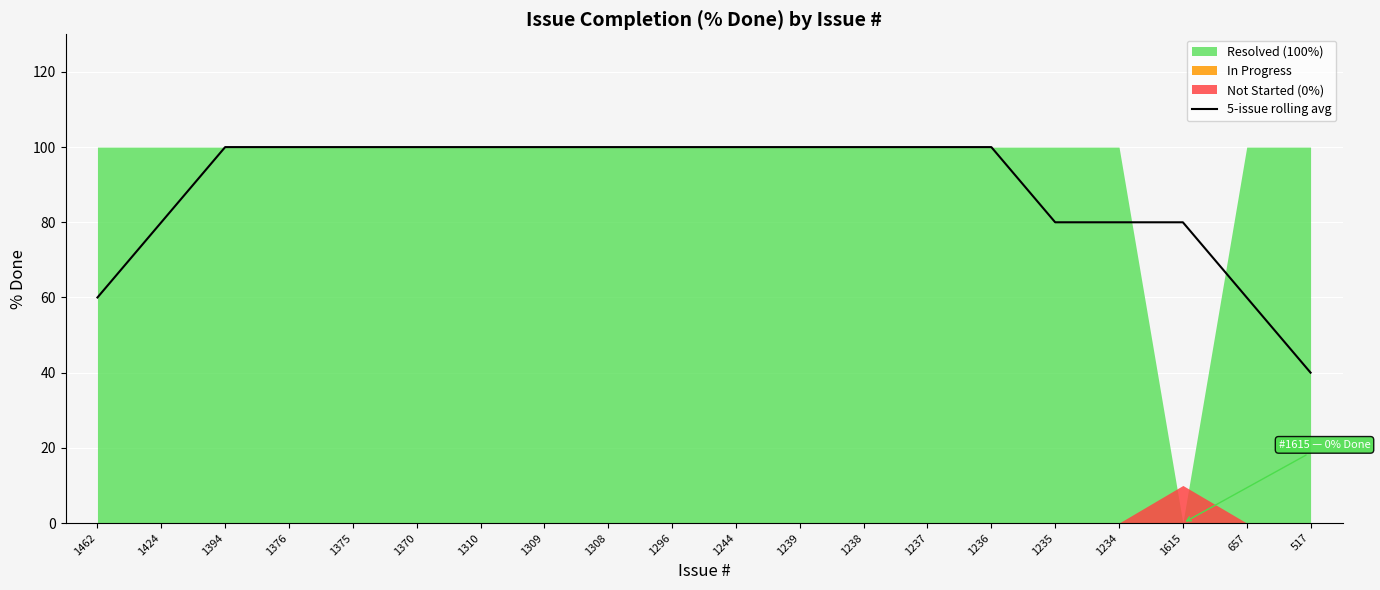

The value at 1234 is 80. True or false?

True